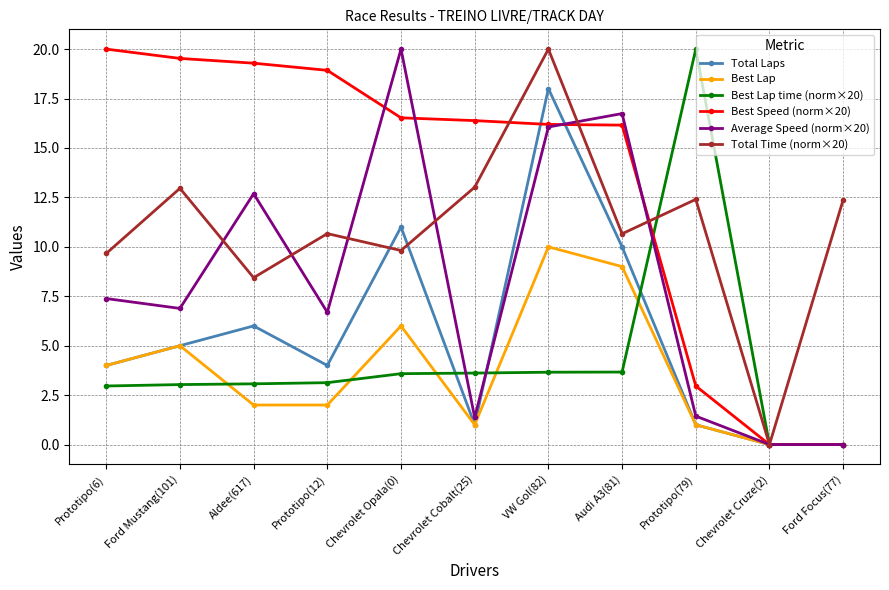

At which category does Average Speed (norm×20) reach its first local peak?

Aldee(617)